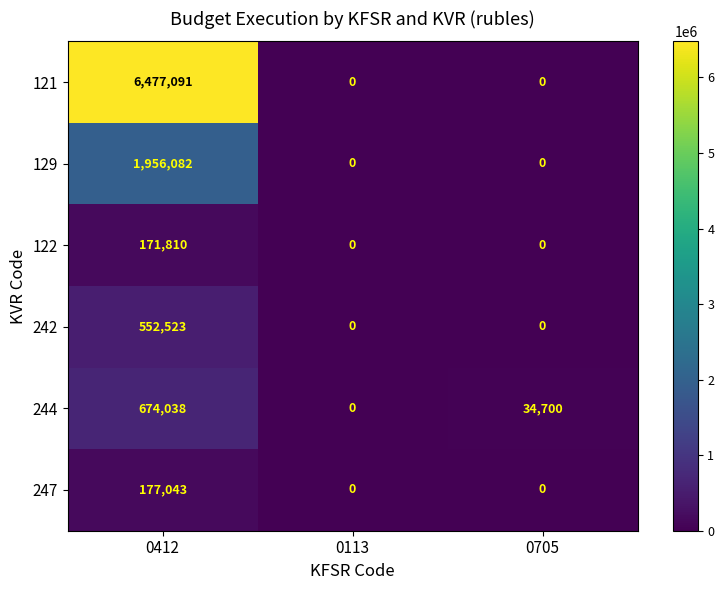

Which category has the highest value across all series?

0412